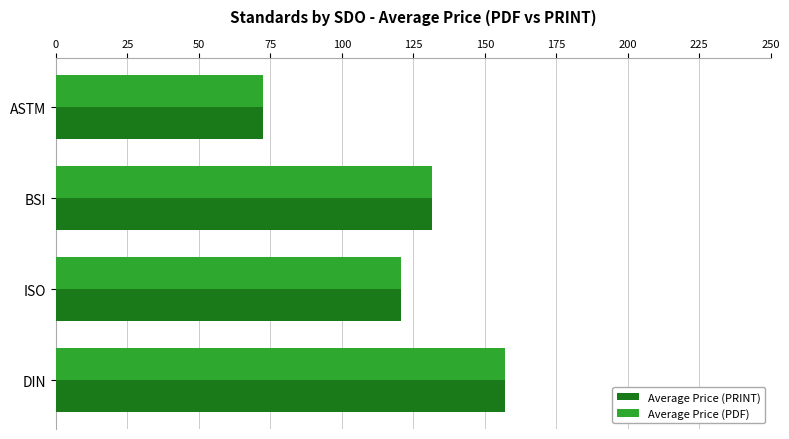

At which category is the sum across all series the highest?

DIN